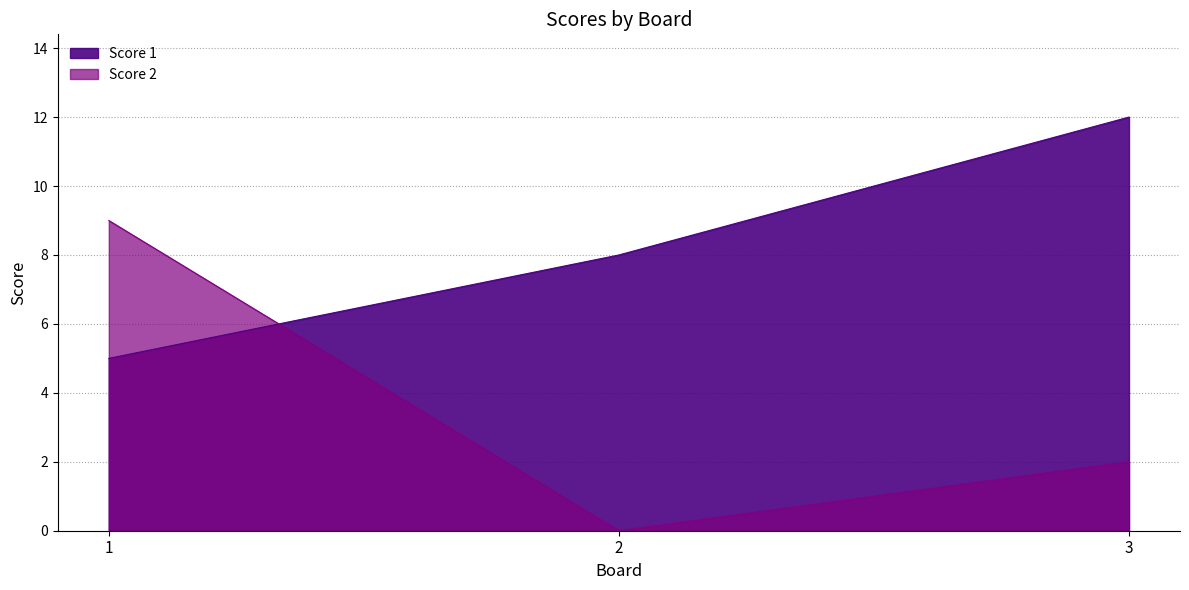

True or false: Score 2 has a value of 16 at 1.

False